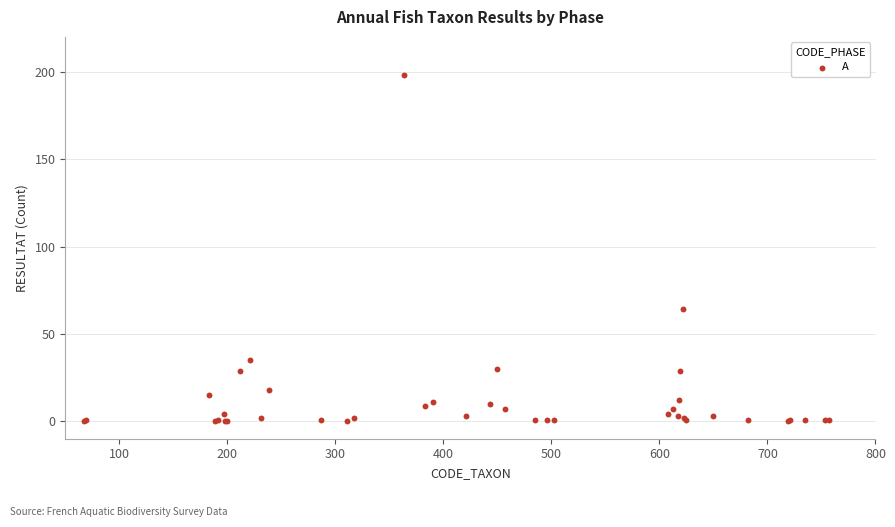

What Y value in the scatter plot is closest to 99?

64